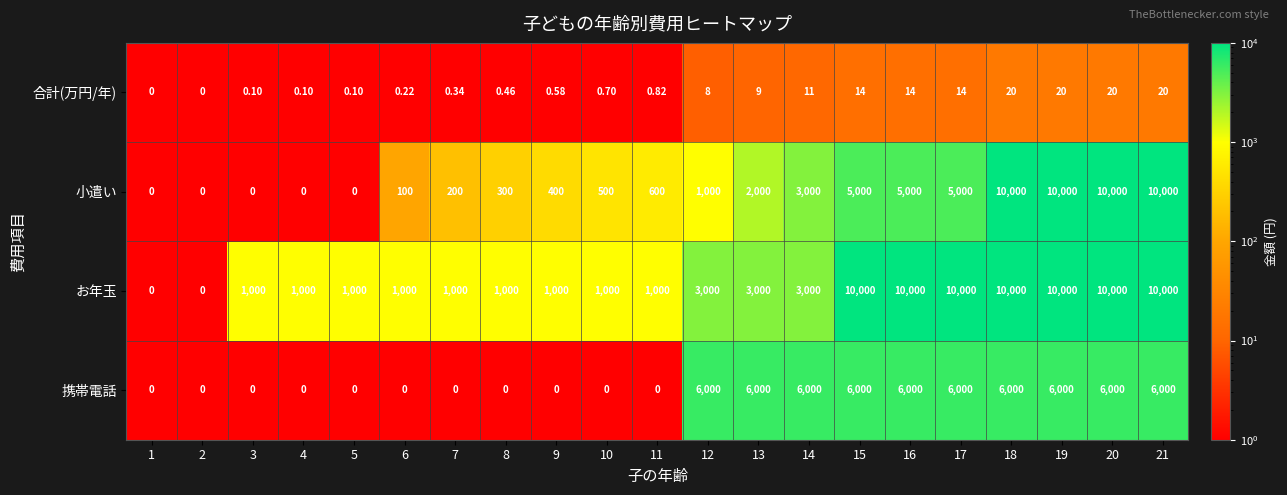

Between 11 and 15, which series saw the biggest shift?

お年玉